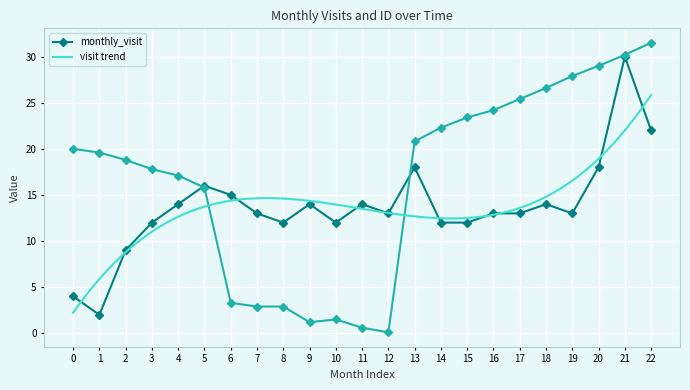

What is the highest value of the monthly_visit series?

30